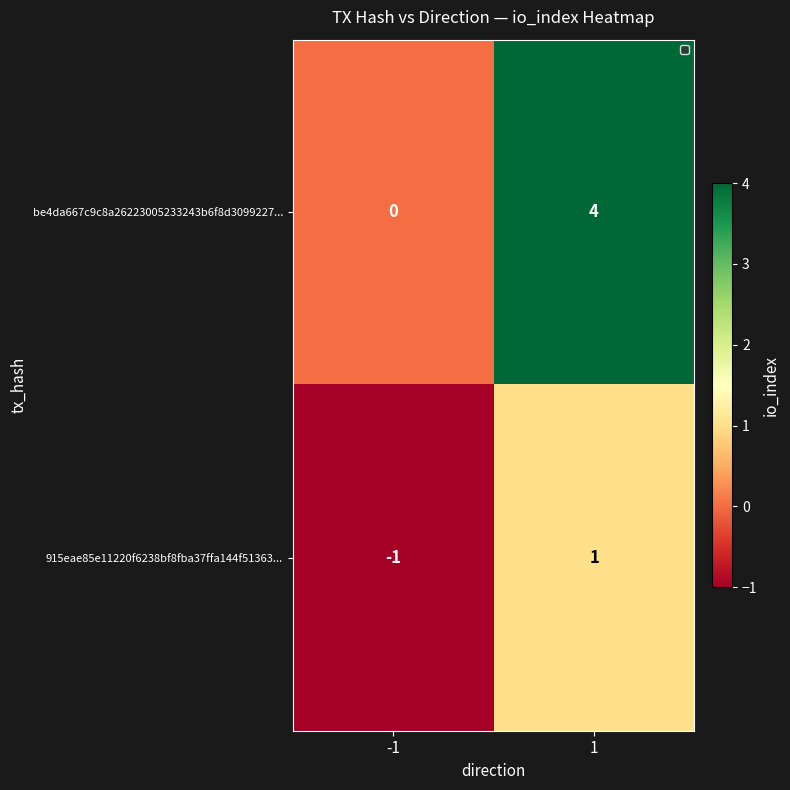

Rank the series by their average value, from lowest to highest.

915eae85e11220f6238bf8fba37ffa144f51363..., be4da667c9c8a26223005233243b6f8d3099227...